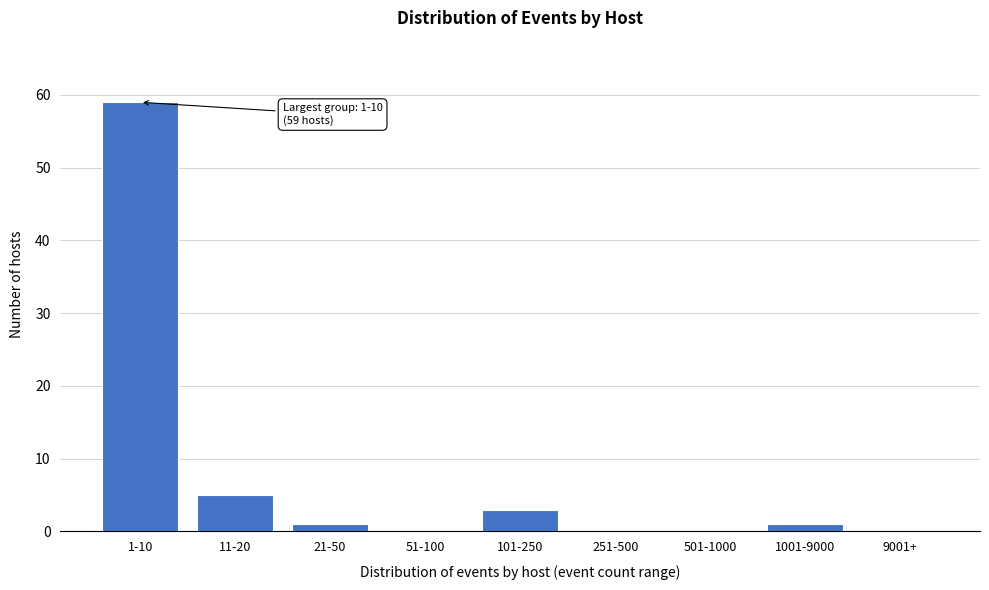

Reading right to left, transcribe all the data shown in this chart.

9001+=0	1001-9000=1	501-1000=0	251-500=0	101-250=3	51-100=0	21-50=1	11-20=5	1-10=59